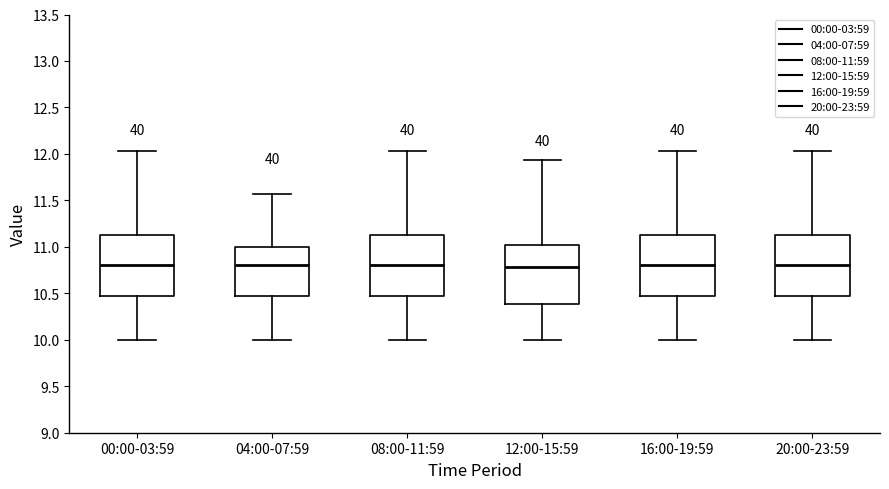

Where does the upper whisker of the box for 08:00-11:59 end on the y-axis? The values are not printed on the chart, so give them approximately, as read against the axis.

12.05